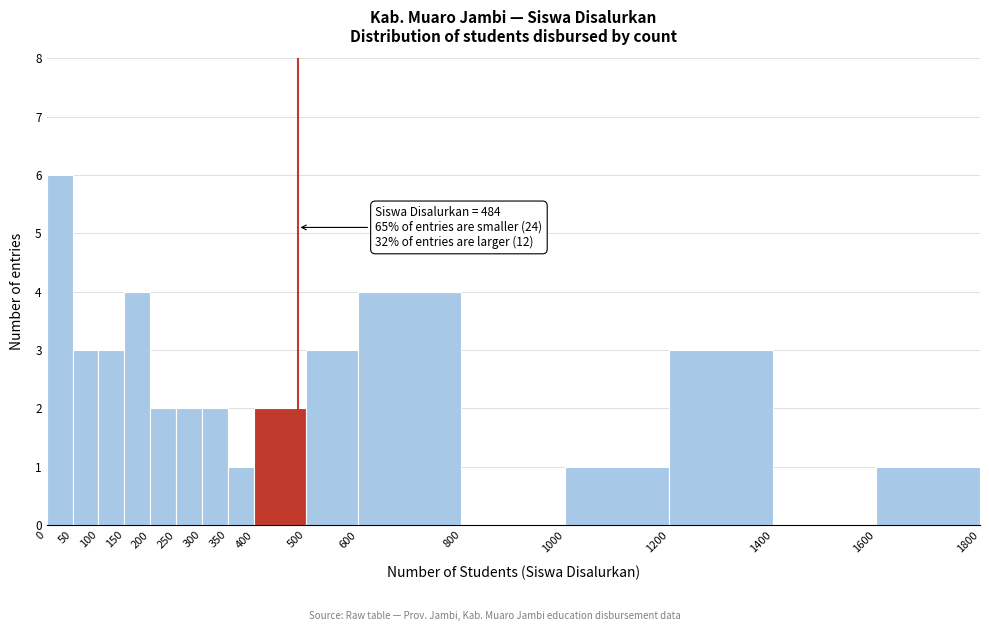

Over which range of the x-axis is the bar tallest?

0 to 50